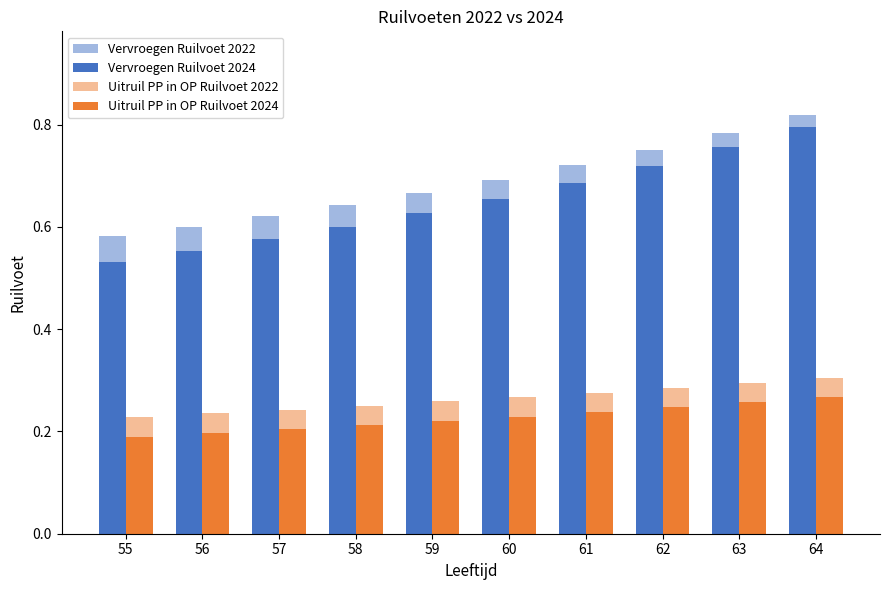

What is the average value of the Vervroegen Ruilvoet 2022 series?

0.7